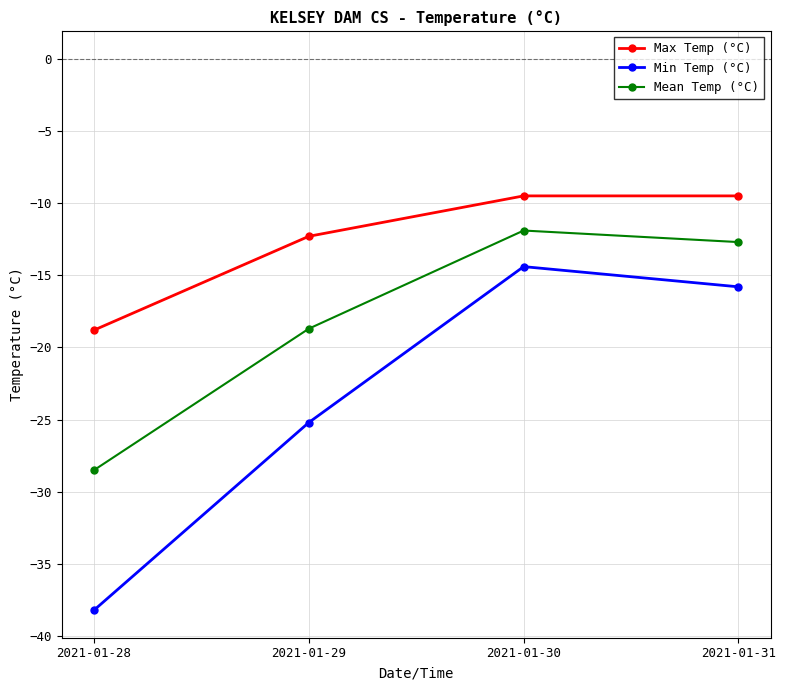

What is the lowest value of the Min Temp (°C) series?

-38.2